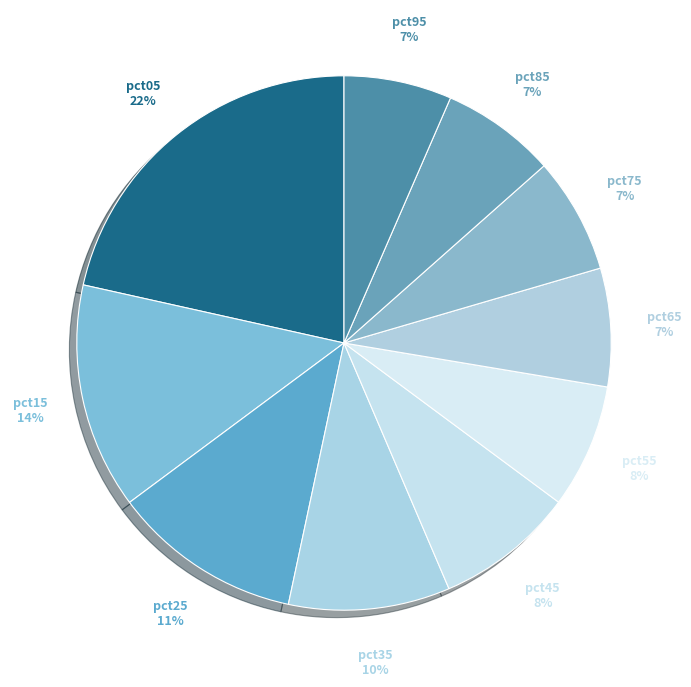

Does any single category account for the majority?

No